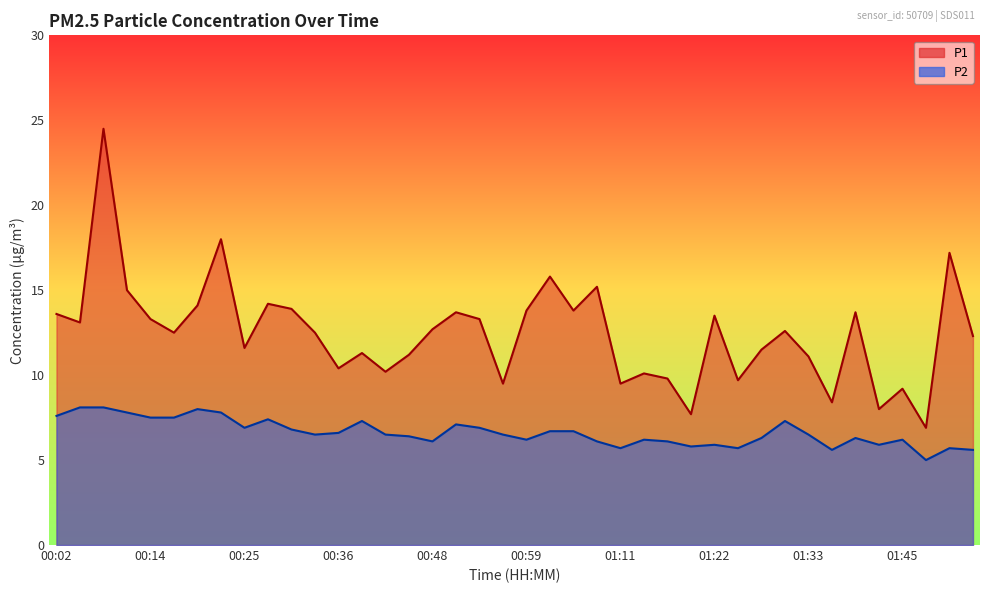

Which series has the widest spread of values?

P1